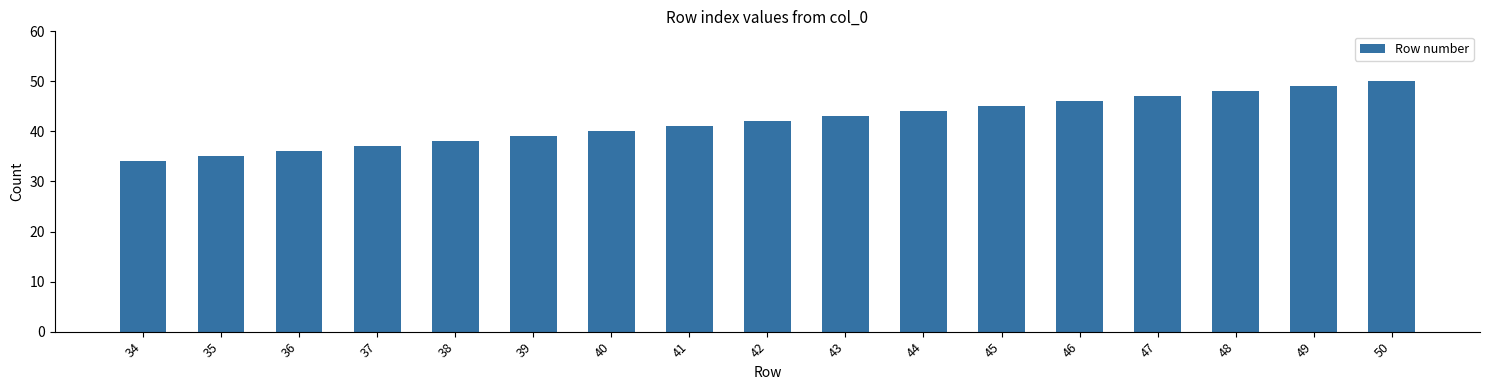

Are the bars horizontal?

No